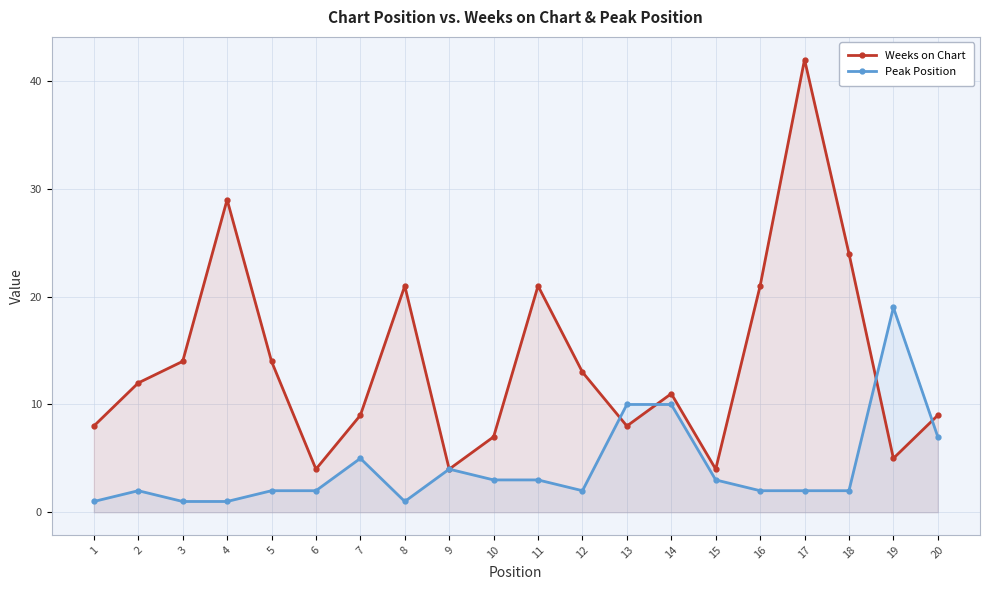

True or false: Peak Position and Weeks on Chart intersect in this chart.

True